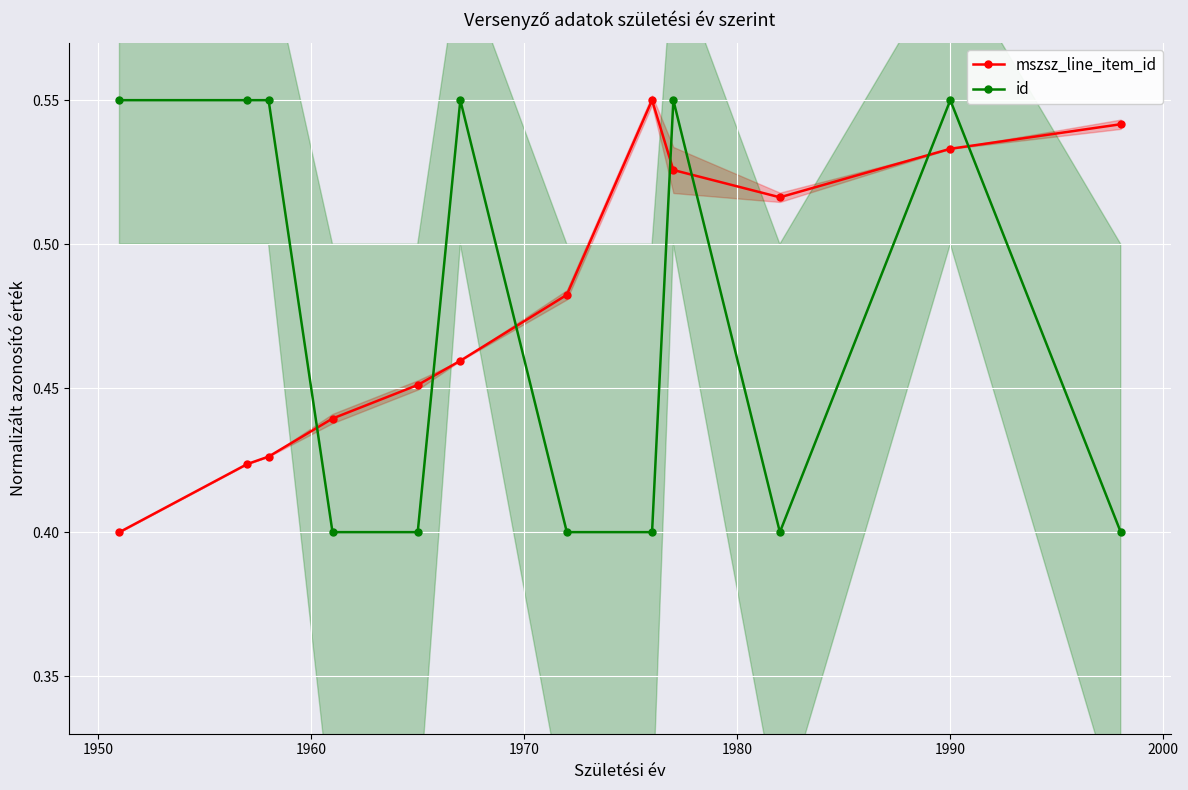

List the series in order of their peak value, lowest first.

mszsz_line_item_id, id